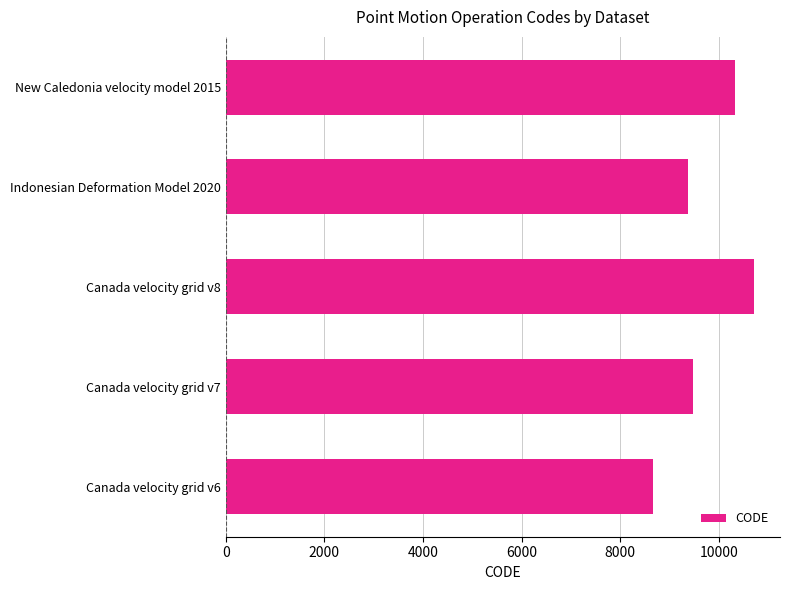

Rank the categories by value from highest to lowest.

Canada velocity grid v8, New Caledonia velocity model 2015, Canada velocity grid v7, Indonesian Deformation Model 2020, Canada velocity grid v6